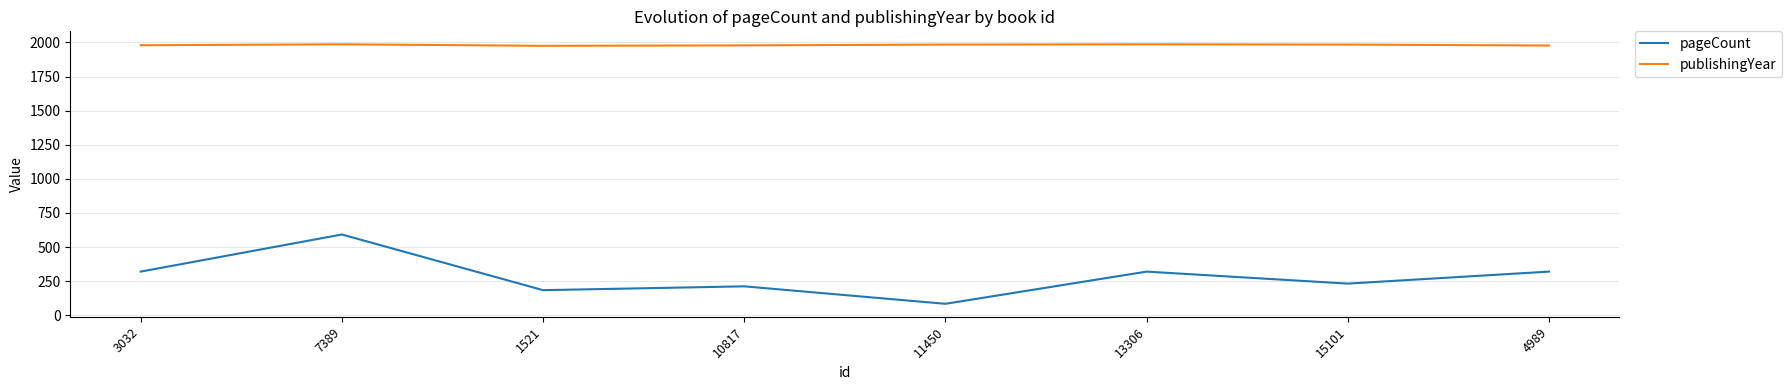

In pageCount, how many points are lower than both neighbors (excluding endpoints)?

3